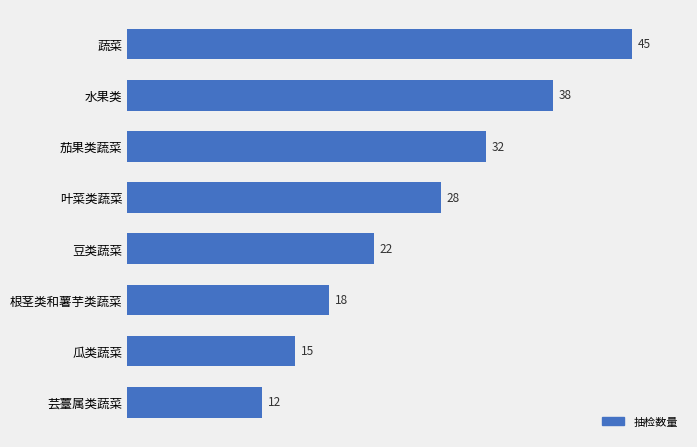

What is the smallest value displayed?

12